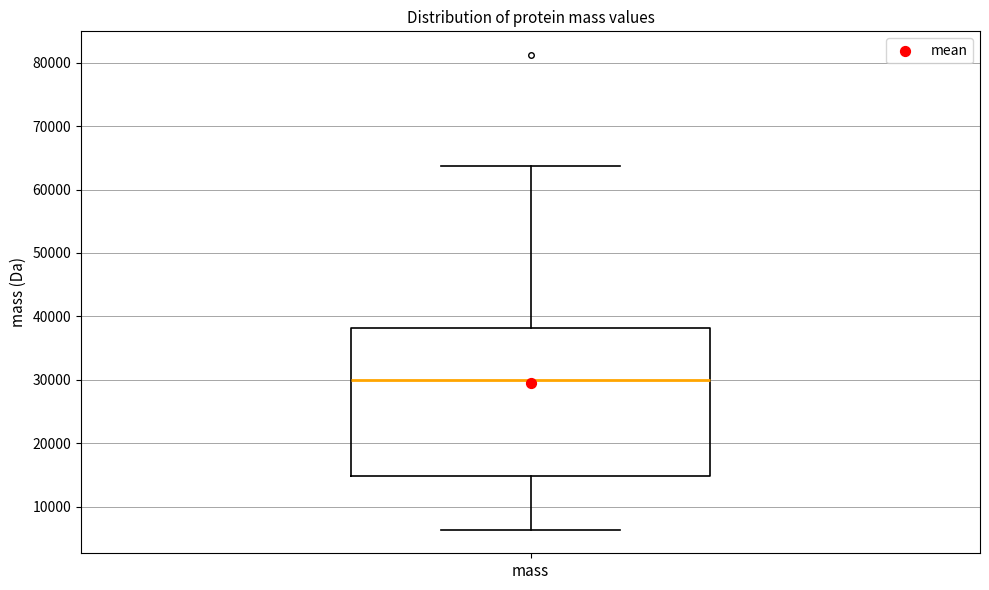

Where is the upper edge of the box for mass on the y-axis? The values are not printed on the chart, so give them approximately, as read against the axis.

38000